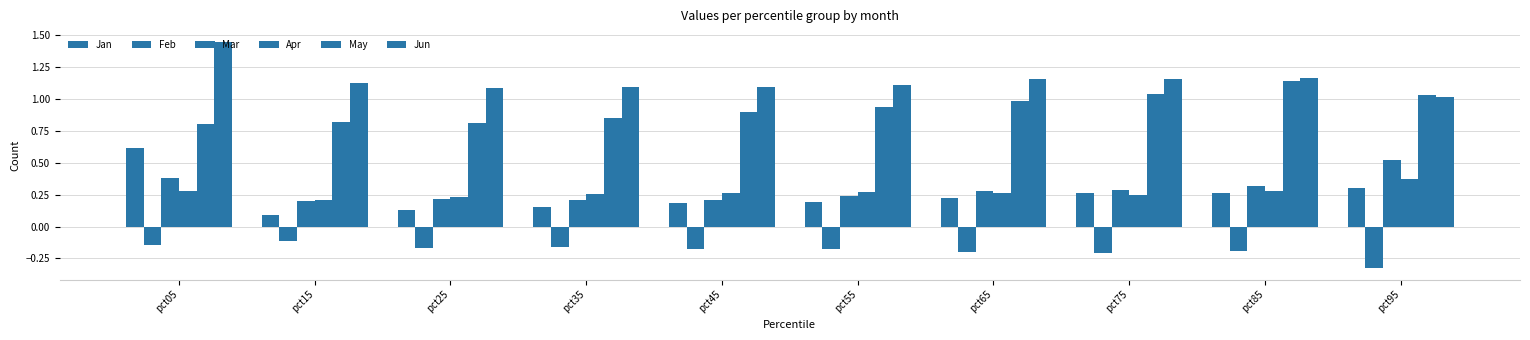

Rank the series by their maximum value, from lowest to highest.

Feb, Apr, Mar, Jan, May, Jun